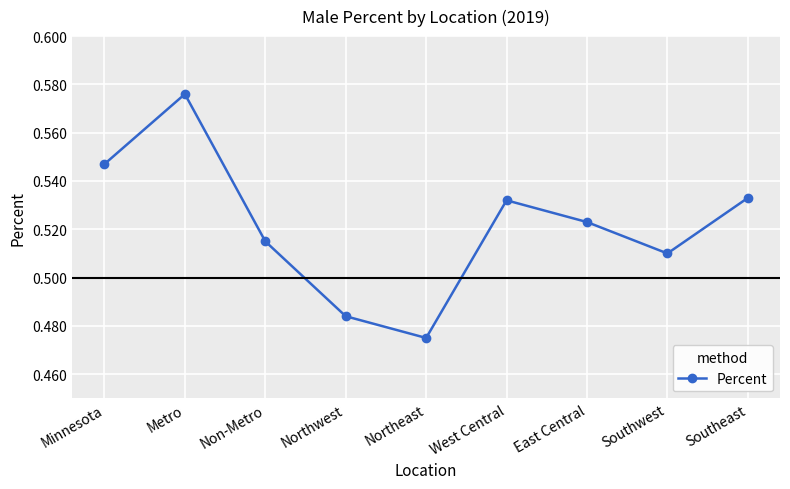

Between West Central and Minnesota, which is larger?

Minnesota